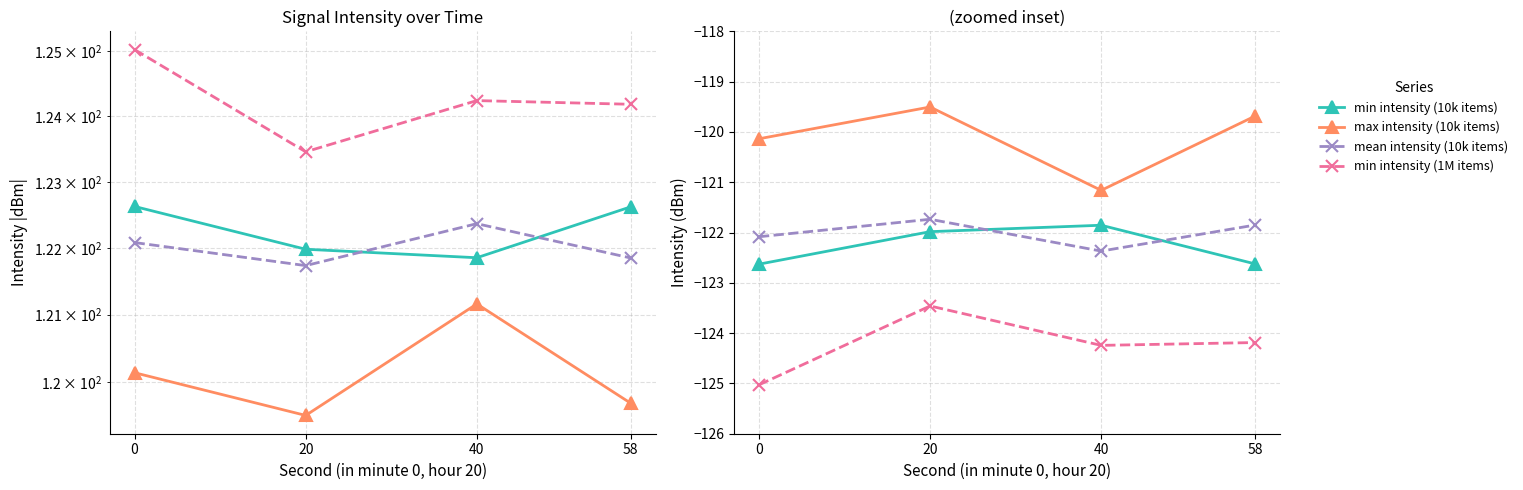

What value does the min intensity (1M items) series have at 0?

-125.0